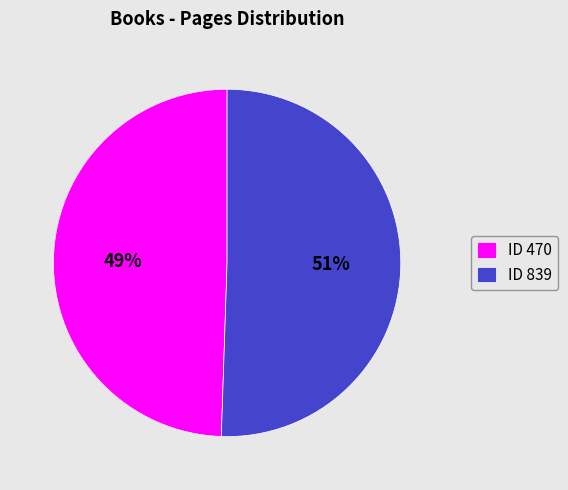

True or false: ID 839 accounts for 51% of the total.

True